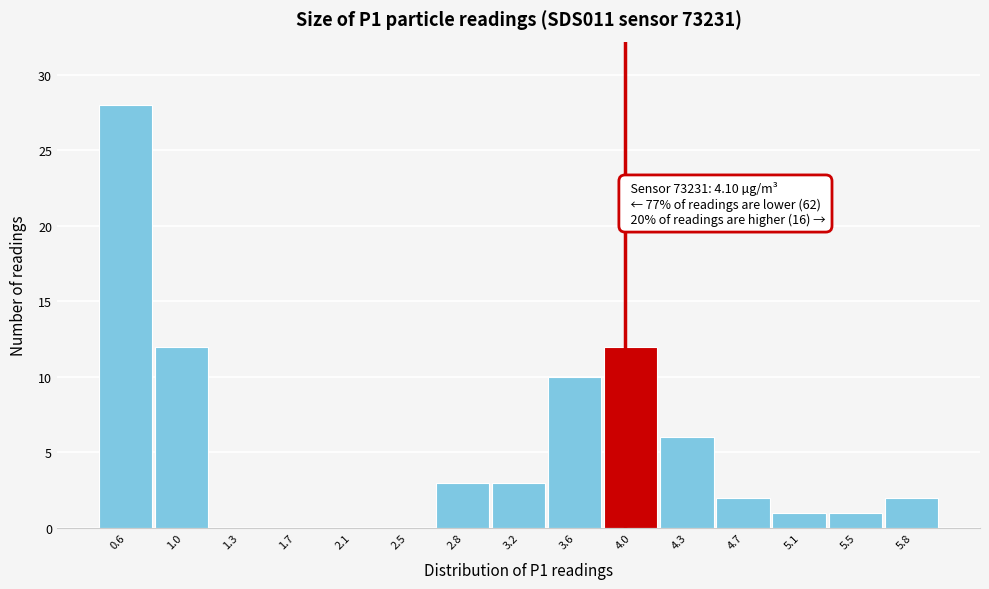

Reading right to left, list all the values displayed in this chart.

5.8=2	5.5=1	5.1=1	4.7=2	4.3=6	4.0=12	3.6=10	3.2=3	2.8=3	2.5=0	2.1=0	1.7=0	1.3=0	1.0=12	0.6=28